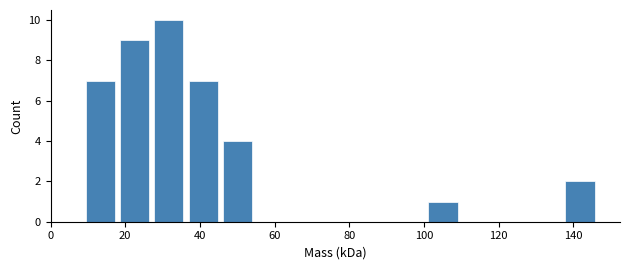

Reading left to right, transcribe this chart: for each bar, give the range it covers on the x-axis and its height. Neither the bar edges nor the heights are printed on the chart, so give them approximately, as read against the axes.

8 to 18: 7
18 to 28: 9
28 to 36: 10
36 to 46: 7
46 to 54: 4
54 to 64: 0
64 to 72: 0
72 to 82: 0
82 to 92: 0
92 to 100: 0
100 to 110: 1
110 to 118: 0
118 to 128: 0
128 to 138: 0
138 to 146: 2